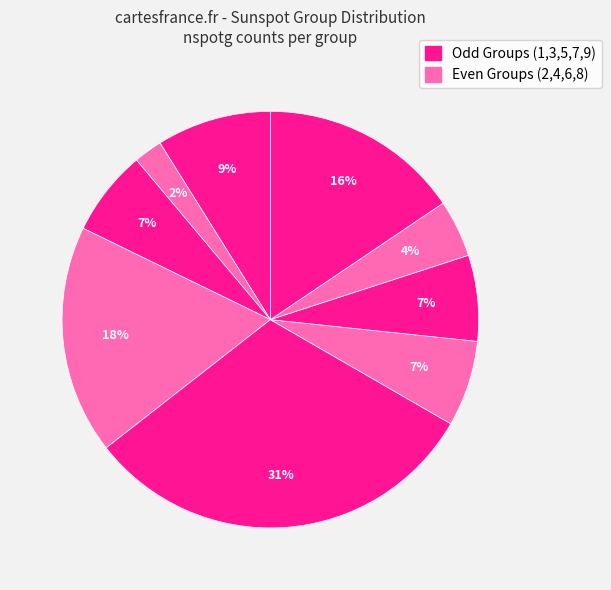

How many slices are in this pie chart?

9